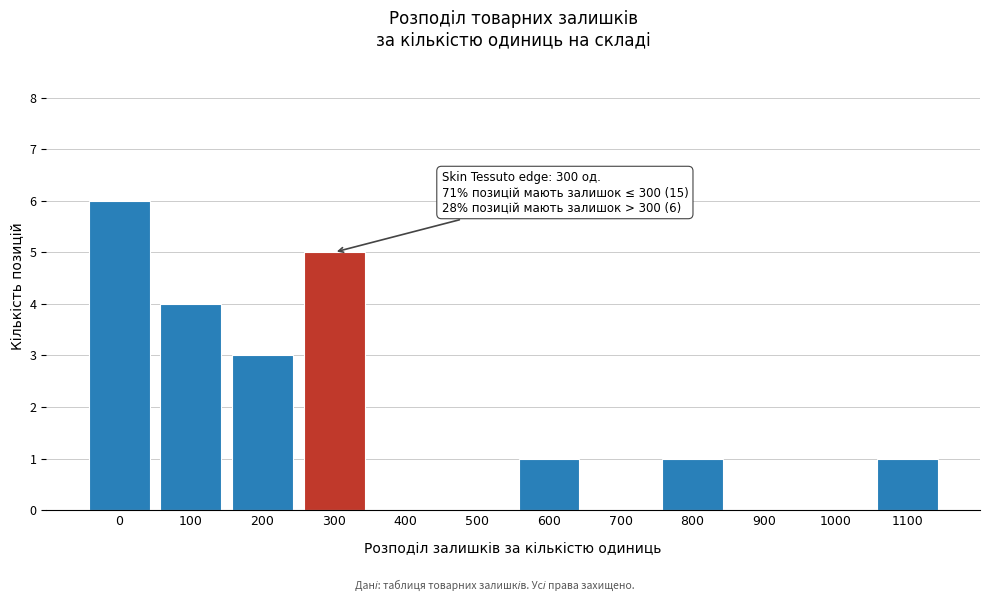

Reading left to right, transcribe all the data shown in this chart.

0=6	100=4	200=3	300=5	400=0	500=0	600=1	700=0	800=1	900=0	1000=0	1100=1